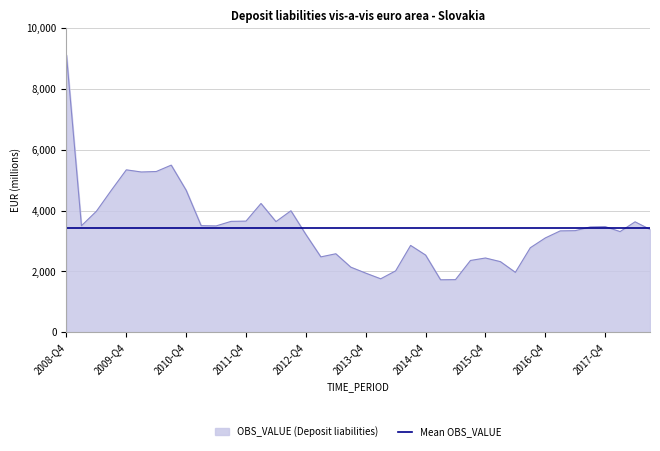

Rank the series by their maximum value, from lowest to highest.

Mean OBS_VALUE, OBS_VALUE (Deposit liabilities)